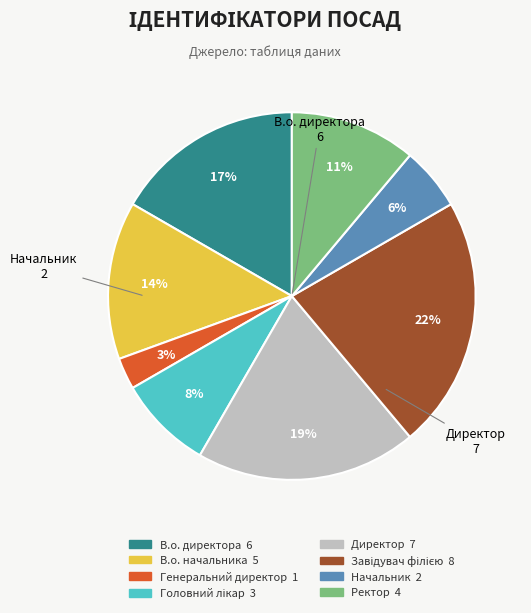

Does any single category account for the majority?

No